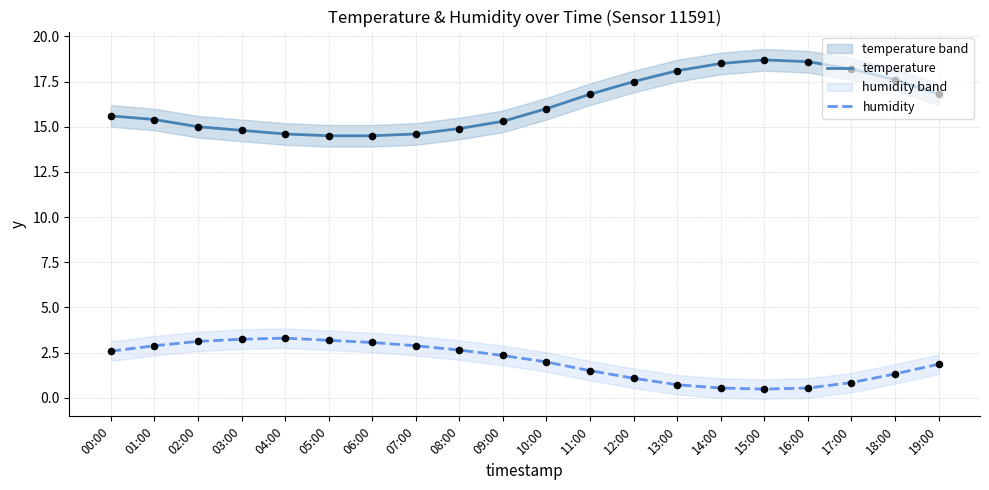

Which series has the largest Y range (max minus min)?

temperature